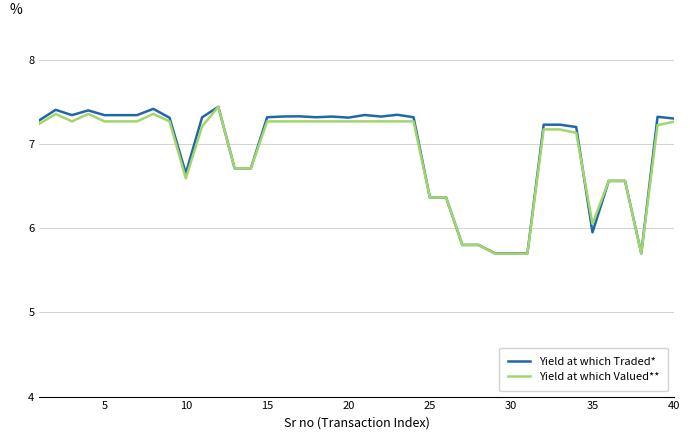

What is the highest value of the Yield at which Traded* series?

7.4